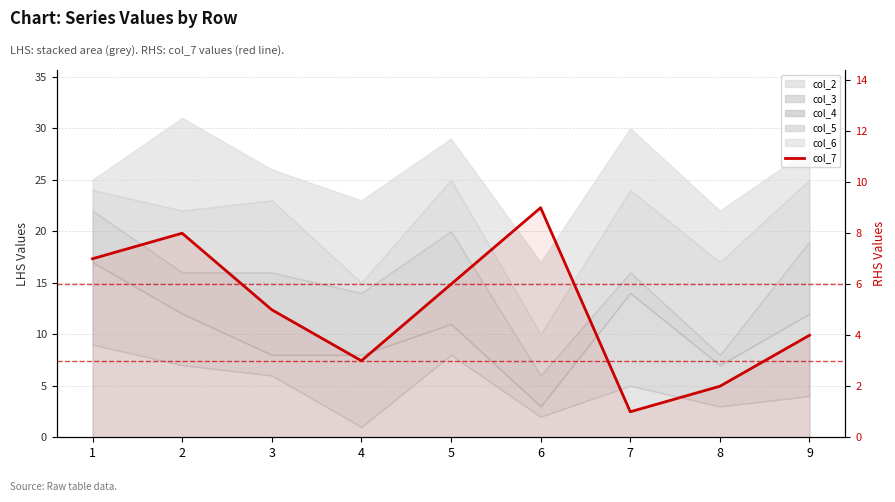

What is the change in value from 4 to 5?

+3